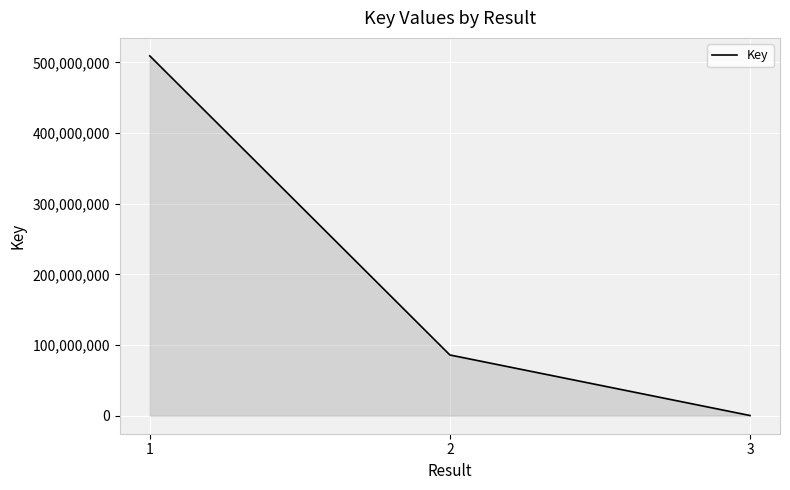

What is the change in value from 2 to 3?

-85664087